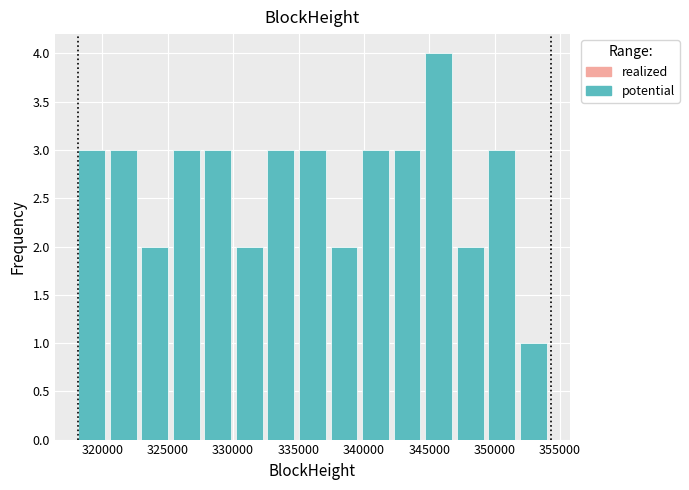

Reading left to right, transcribe this chart: for each bar, give the range it covers on the x-axis and its height. Neither the bar edges nor the heights are printed on the chart, so give them approximately, as read against the axes.

318000 to 320500: 3
320500 to 323000: 3
323000 to 325500: 2
325500 to 328000: 3
328000 to 330000: 3
330000 to 332500: 2
332500 to 335000: 3
335000 to 337500: 3
337500 to 340000: 2
340000 to 342500: 3
342500 to 344500: 3
344500 to 347000: 4
347000 to 349500: 2
349500 to 352000: 3
352000 to 354500: 1